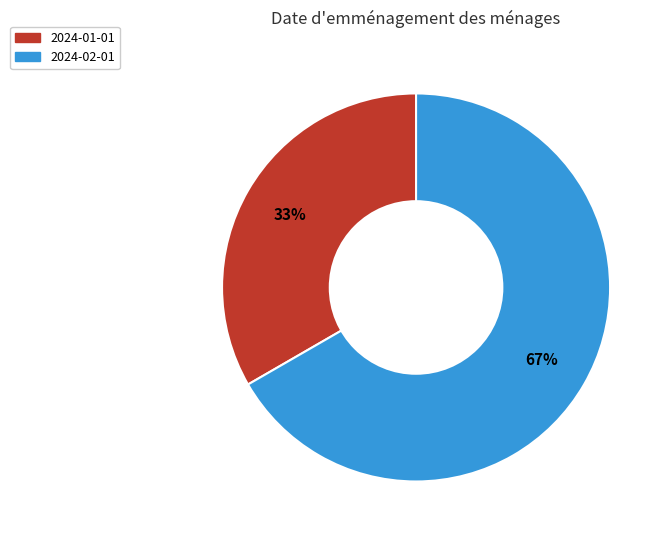

To the nearest percent, what is the combined percentage of 2024-01-01 and 2024-02-01?

100%